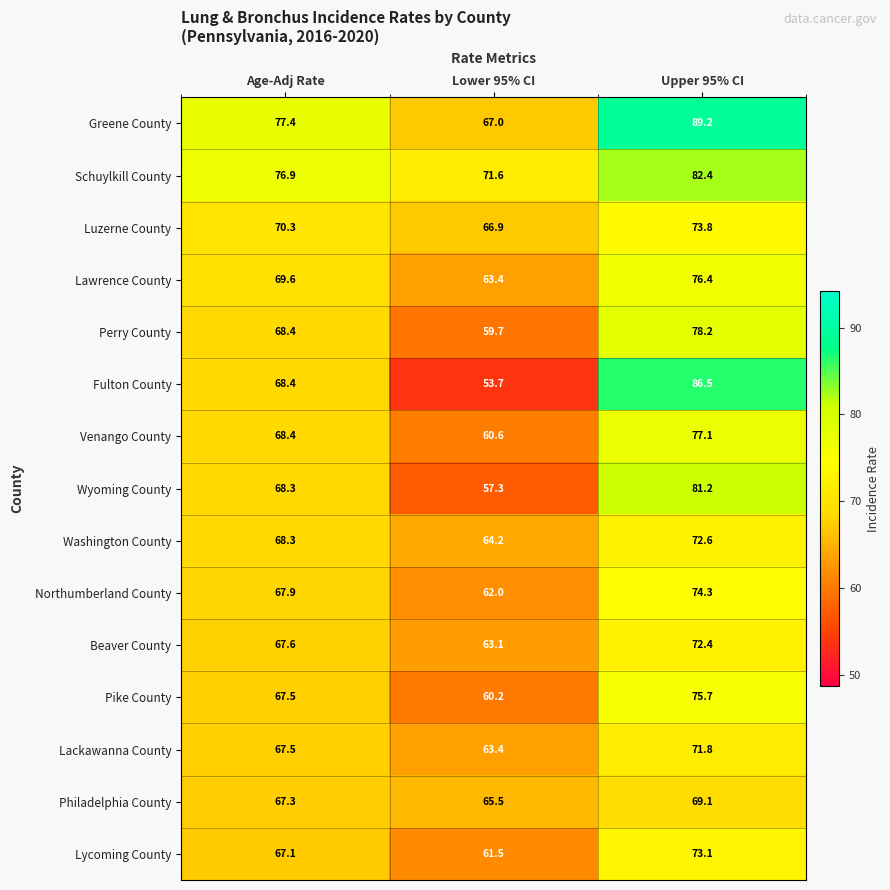

What is the difference between the maximum and minimum values in the Northumberland County series?

12.3